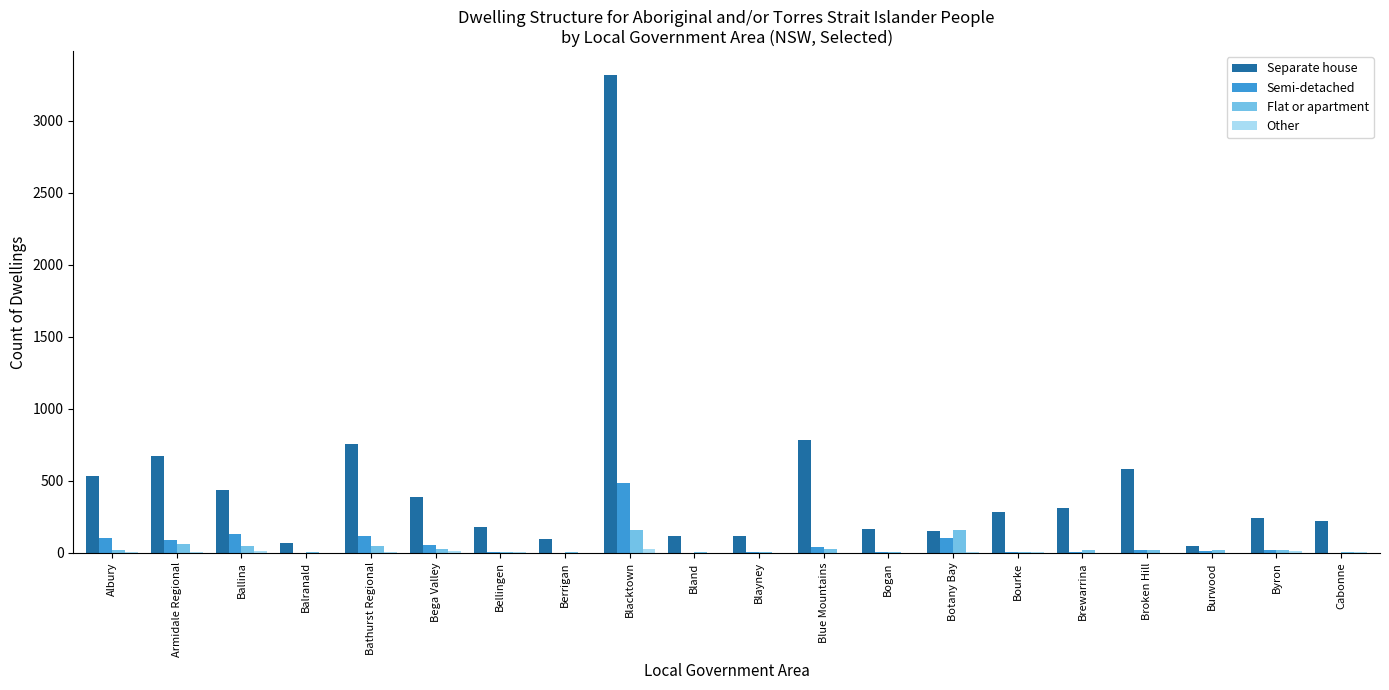

What is the sum of all Flat or apartment values?

647